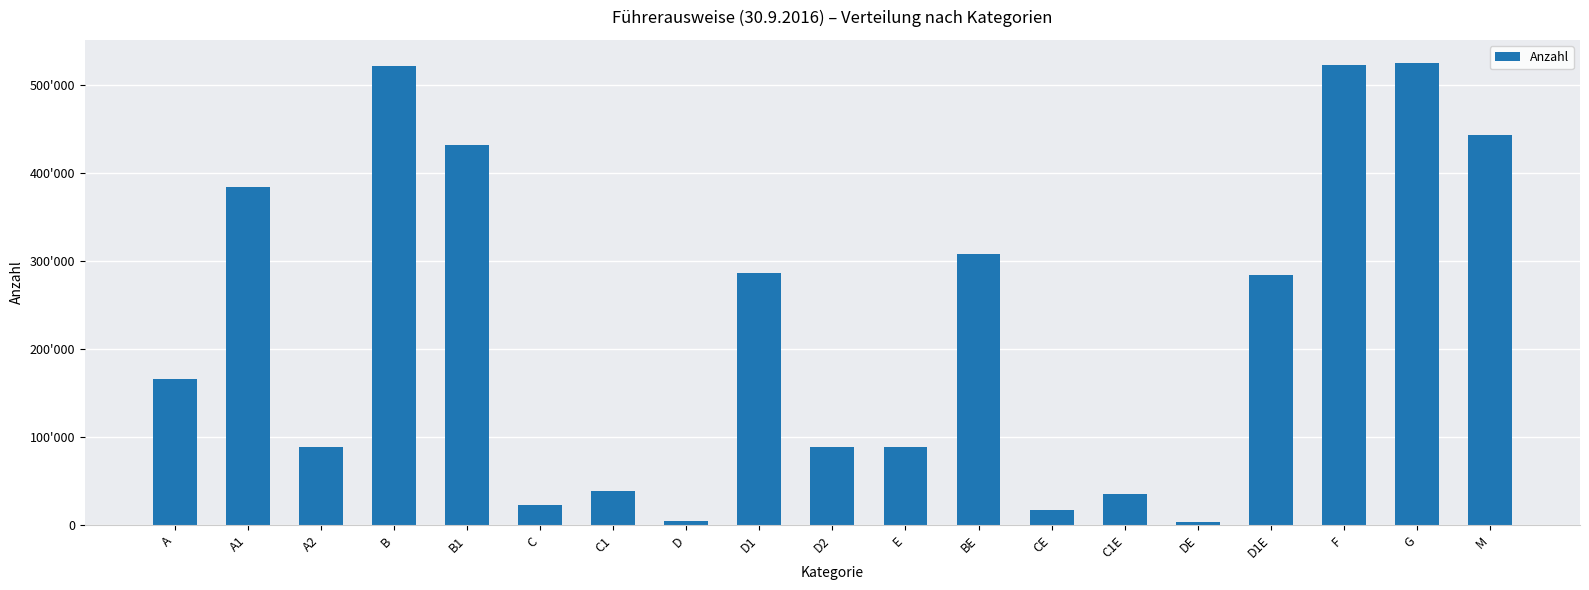

How many bars are there in total?

19